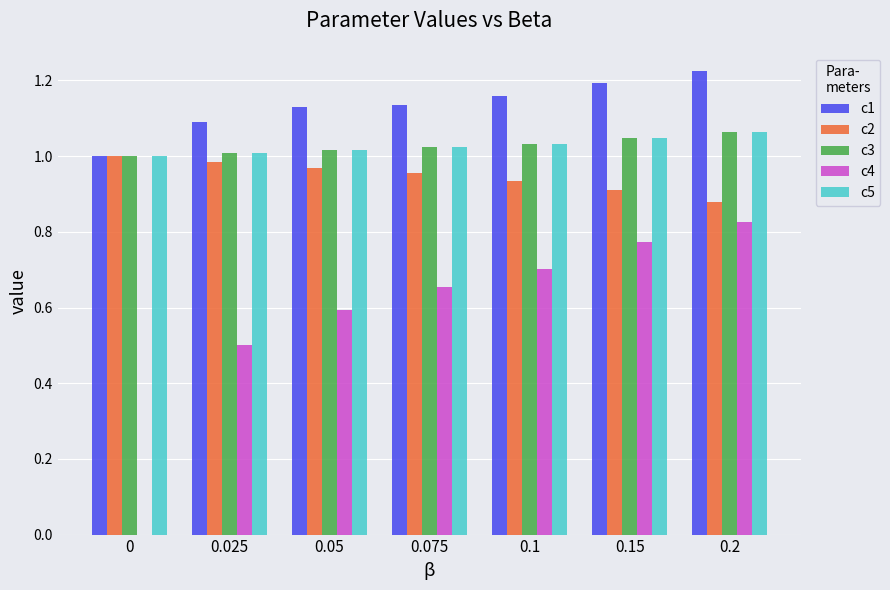

Is the value of c2 at 0.1 greater than the value of c4 at 0.15?

Yes